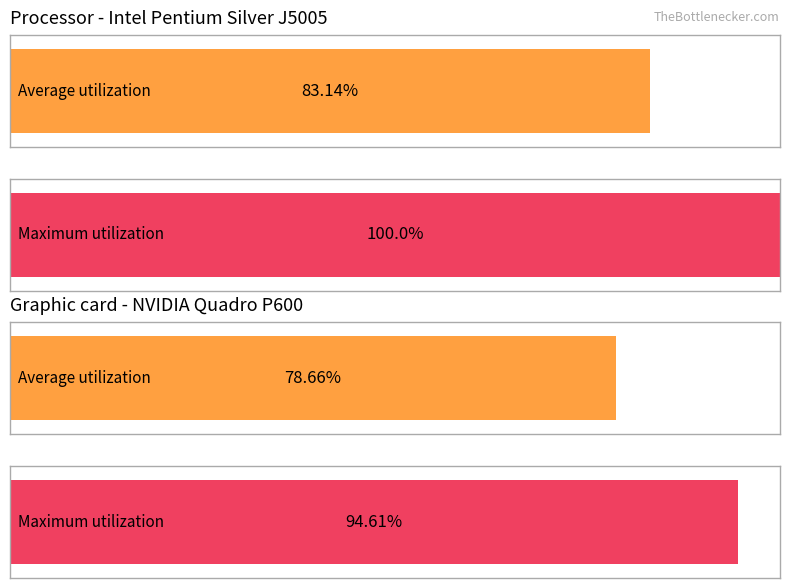

True or false: Average utilization has a value of 78.7 at город Дербент.

True